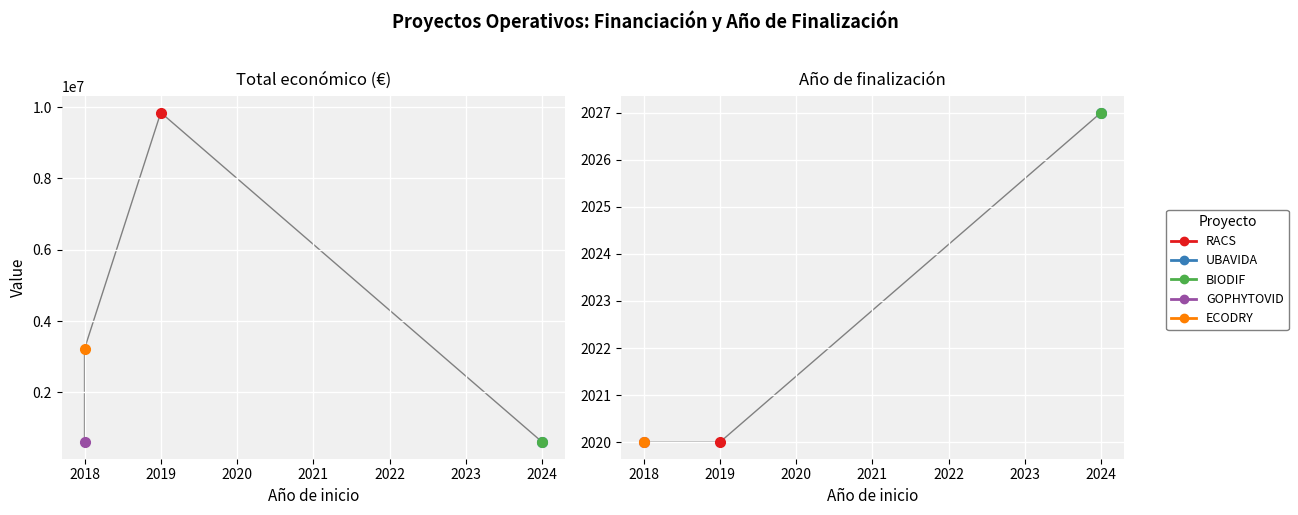

Is the value of Total económico at 2019 greater than the value of Año de finalización at 2024?

Yes